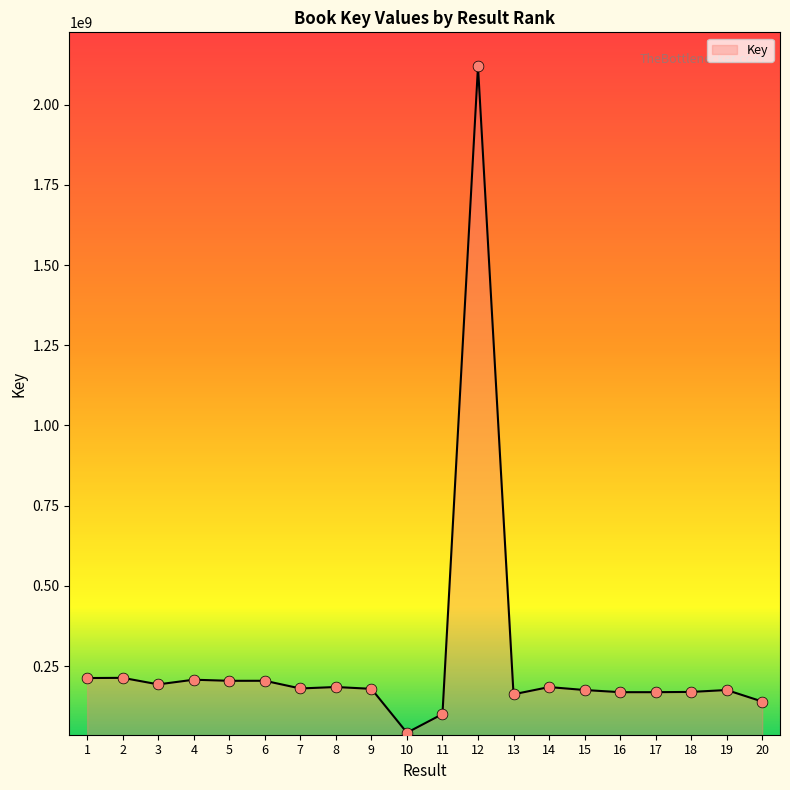

Approximately how many times larger is the value at 16 compared to 13?

1.0